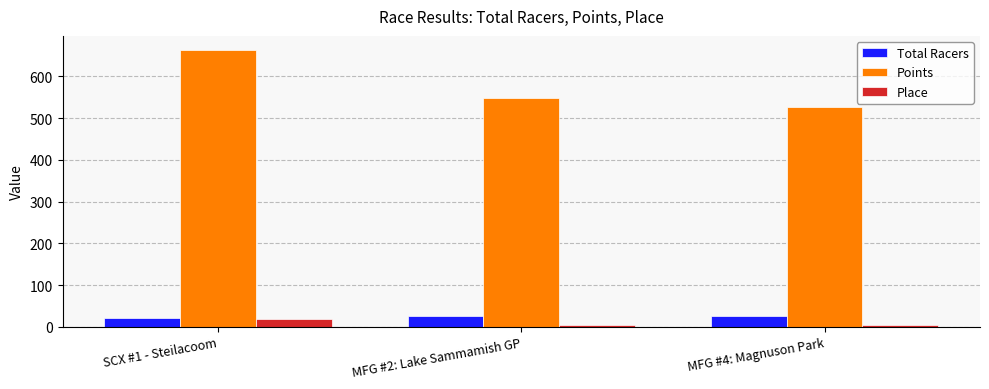

What is the total value across all series at SCX #1 - Steilacoom?

703.5